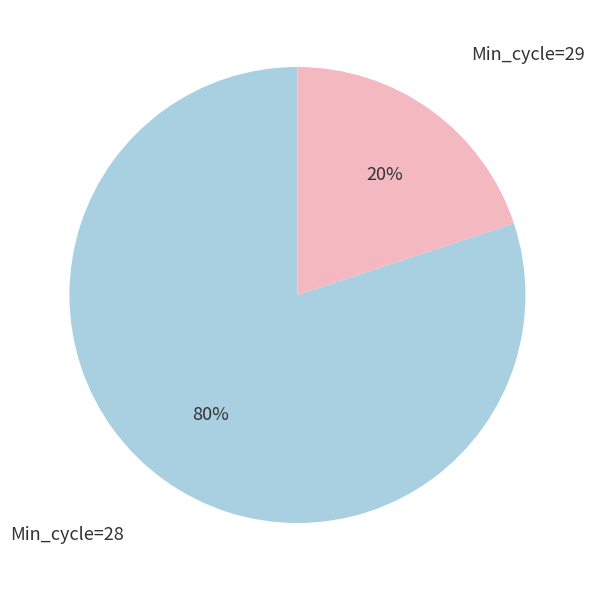

Count the number of slices in the pie.

2